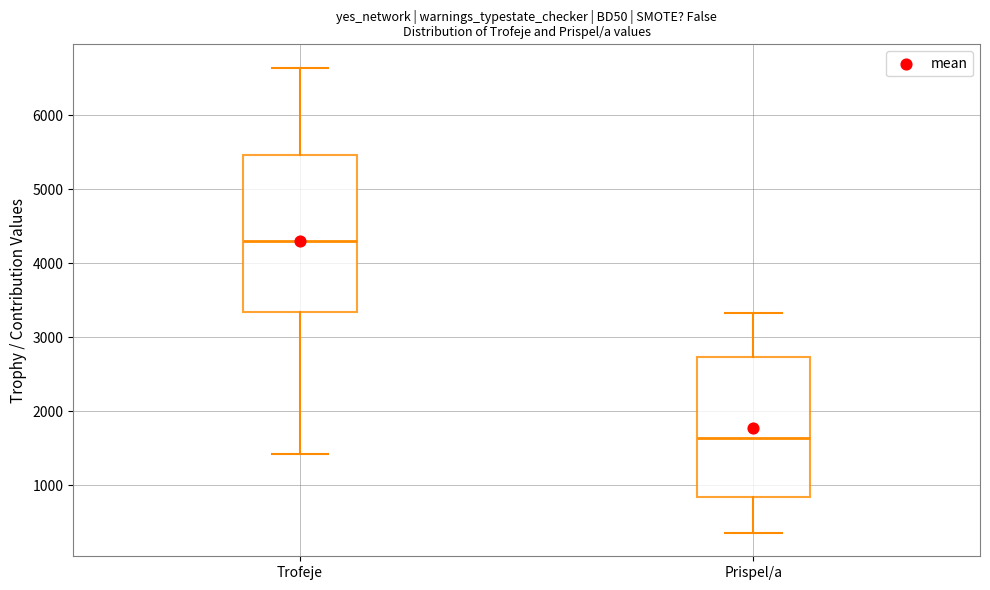

Reading left to right, read every box against the y-axis: the position of its median line, the range the box covers, and the ends of its whiskers. The values are not printed on the chart, so give them approximately, as read against the axis.

Trofeje: median 4300, box 3300 to 5500, whiskers 1400 to 6600
Prispel/a: median 1600, box 800 to 2700, whiskers 400 to 3300